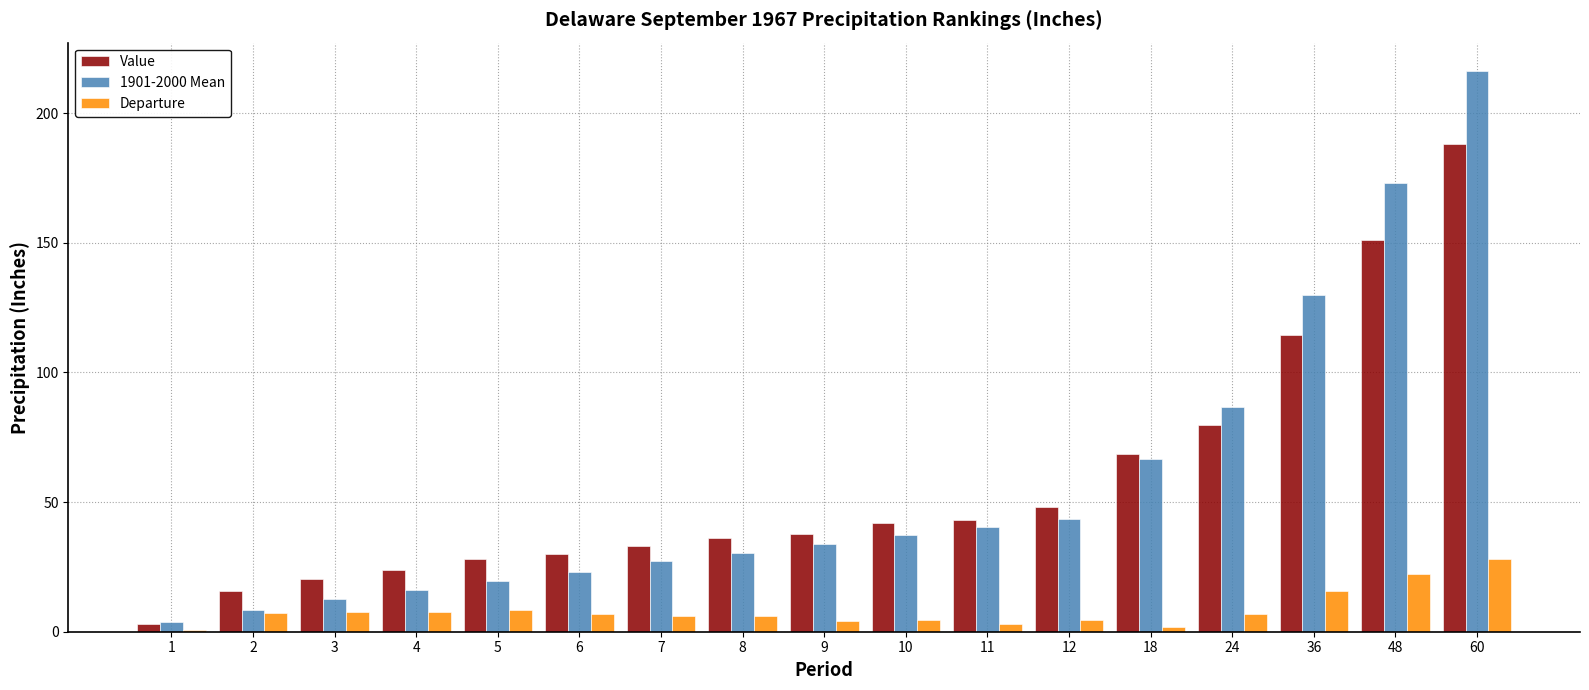

Which label corresponds to the largest value in the chart?

60